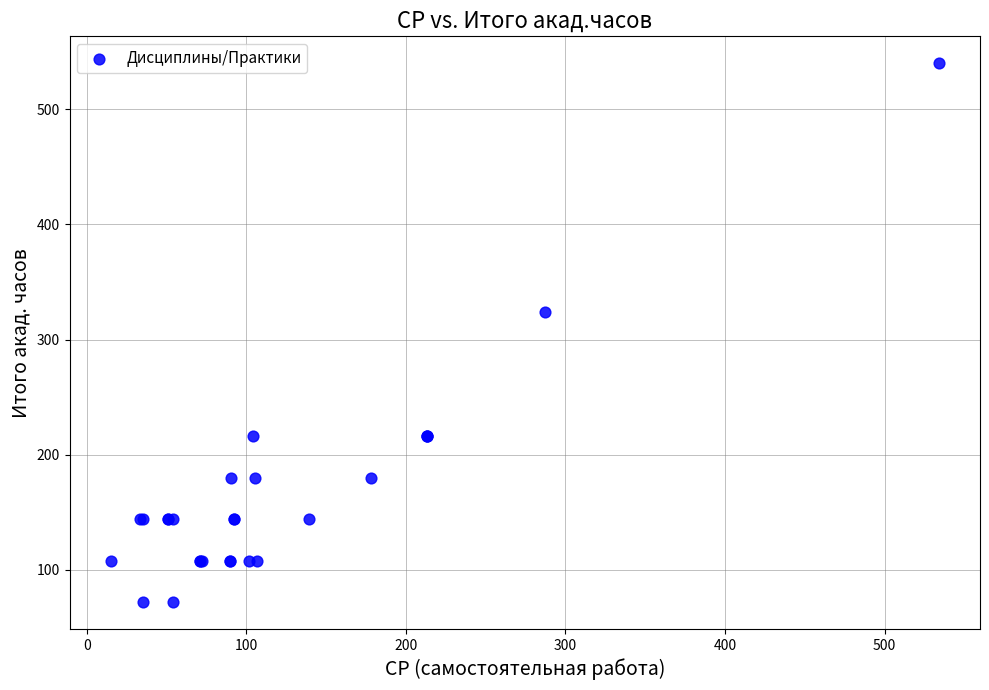

What Y value in the scatter plot is closest to 306?

324